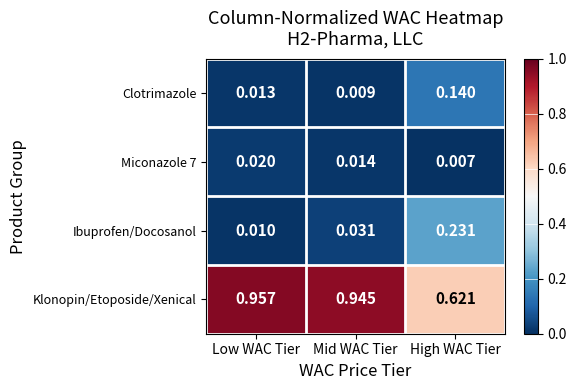

Which series has the widest spread of values?

Klonopin/Etoposide/Xenical